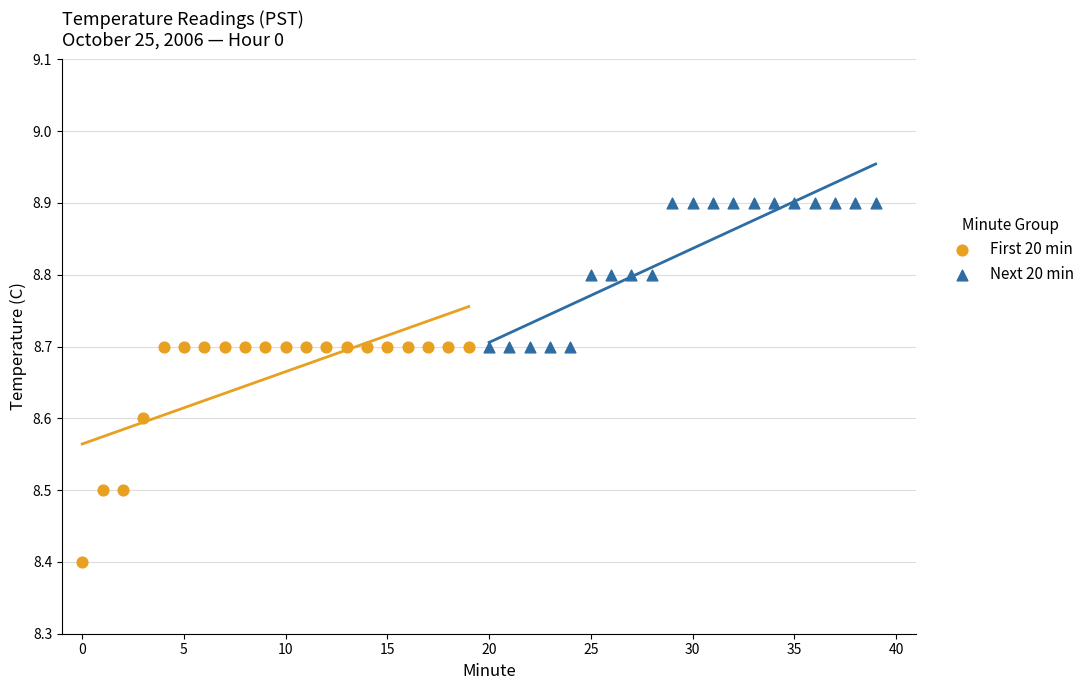

What are all the series names shown in the legend?

First 20 min, Next 20 min